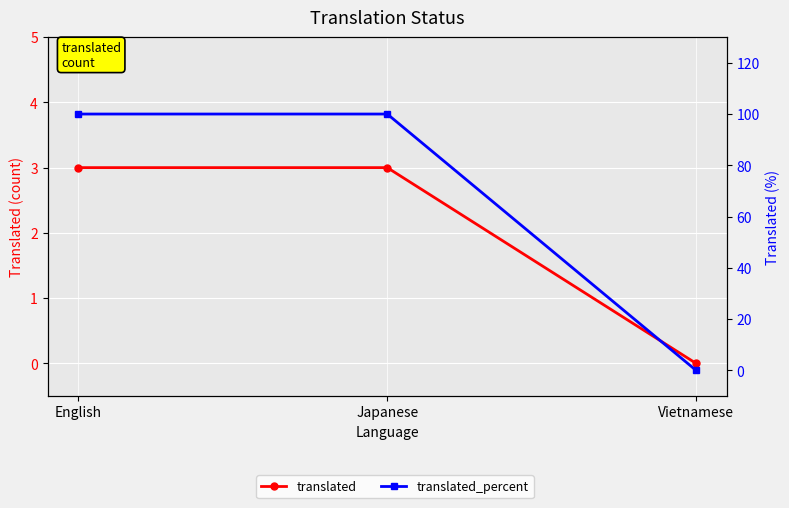

Rank the series by their maximum value, from highest to lowest.

translated_percent, translated